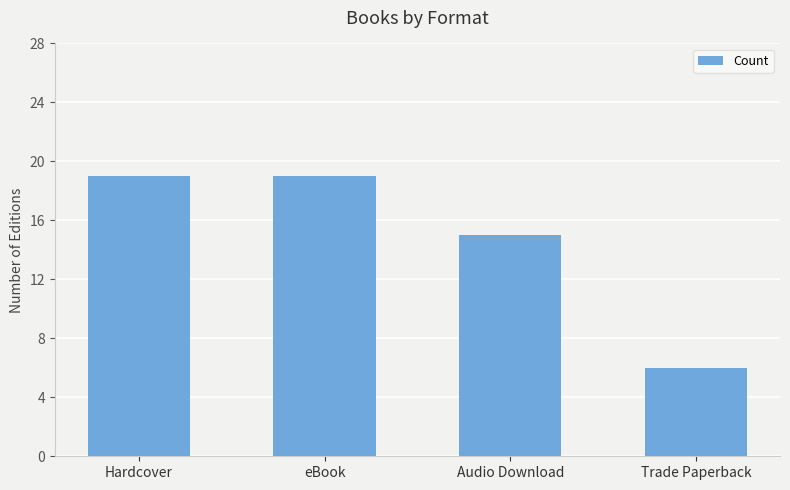

What is the label of the 1st bar from the right?

Trade Paperback